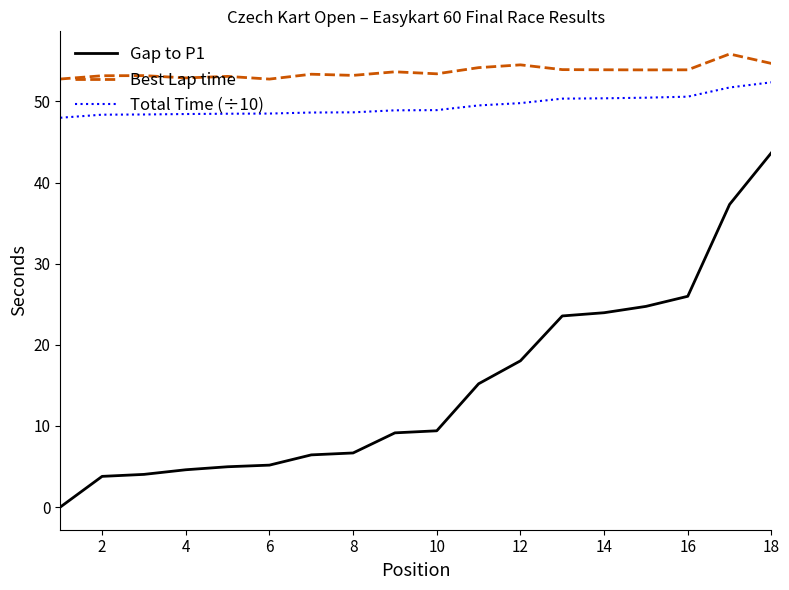

What is the minimum value for Best Lap time?

52.7